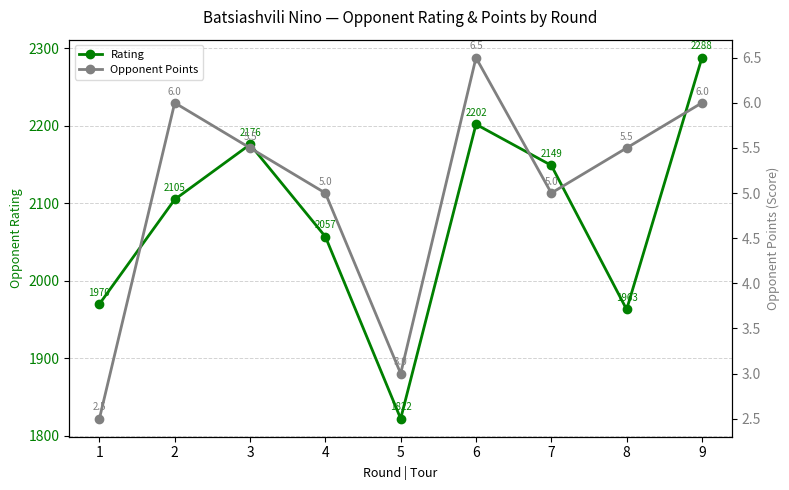

At which label does Rating reach its minimum?

5